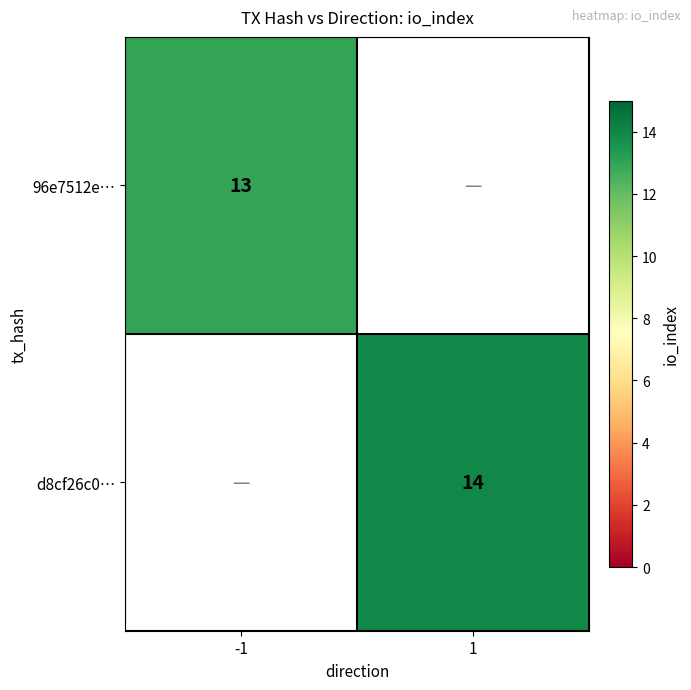

At which category is the sum across all series the highest?

1